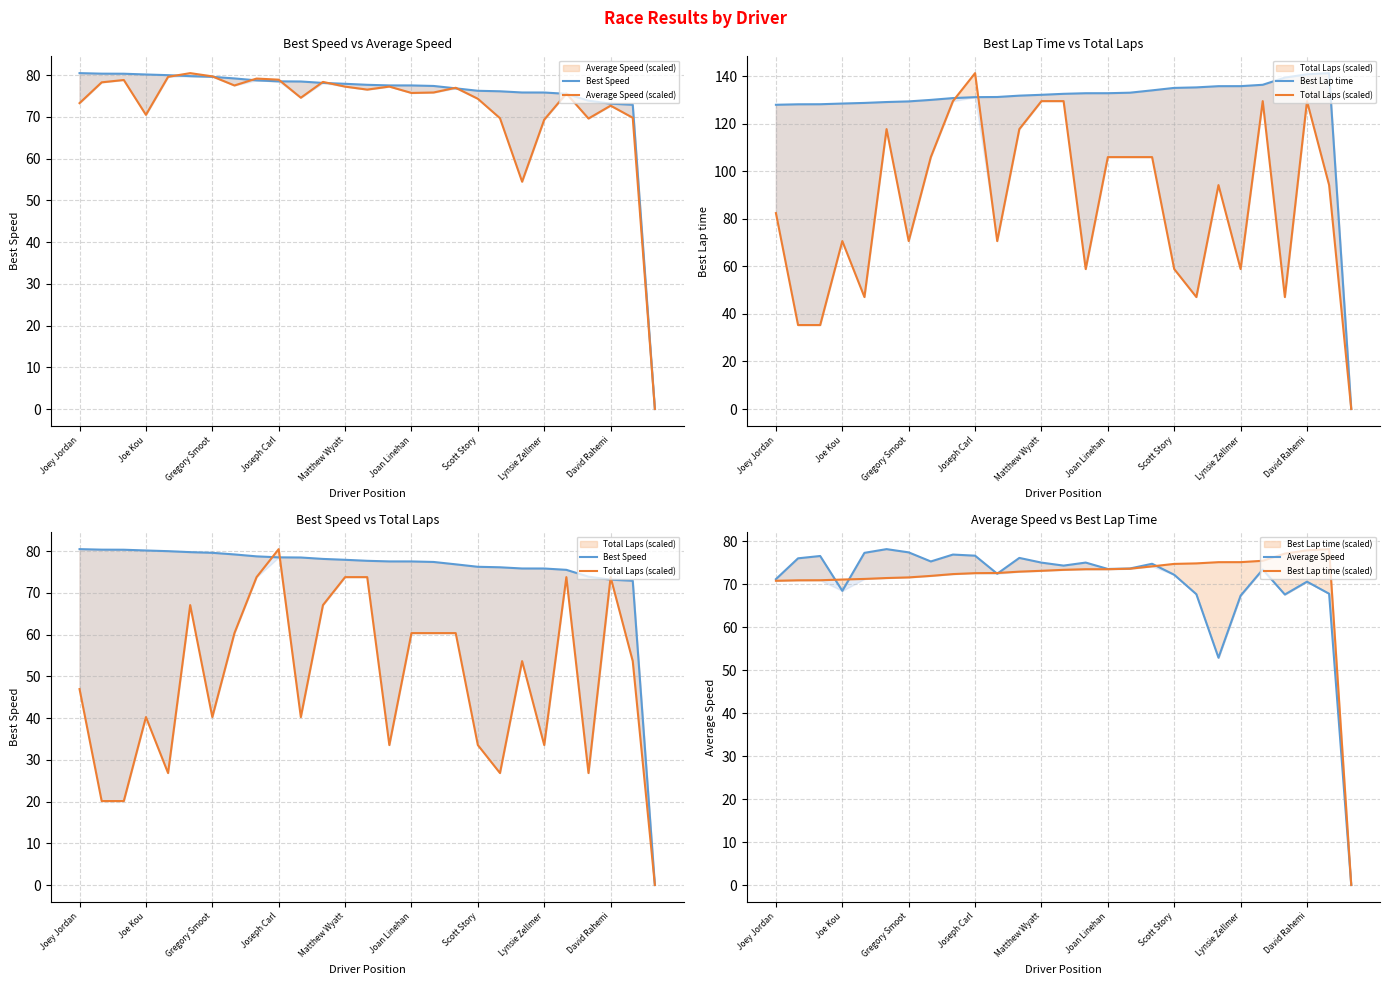

How many positive values does the Best Lap time series have?

26